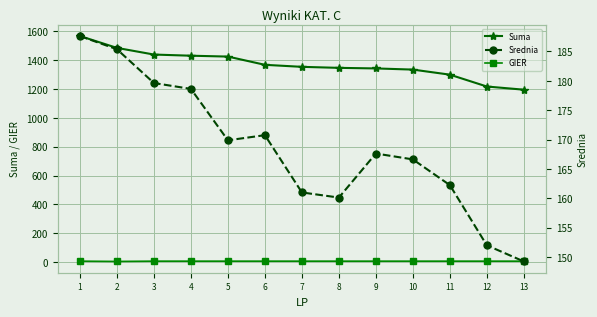

What is the difference between the highest and lowest values at 11?

1290.0